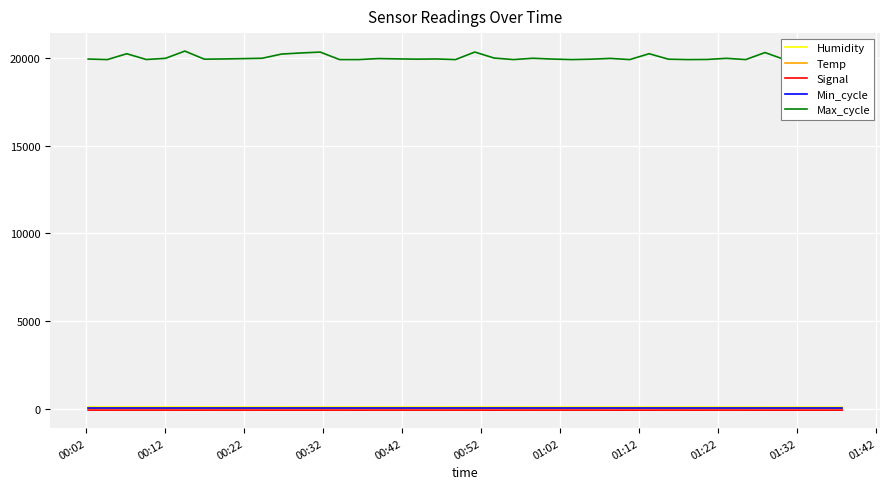

Which series has the largest total across all categories?

Max_cycle